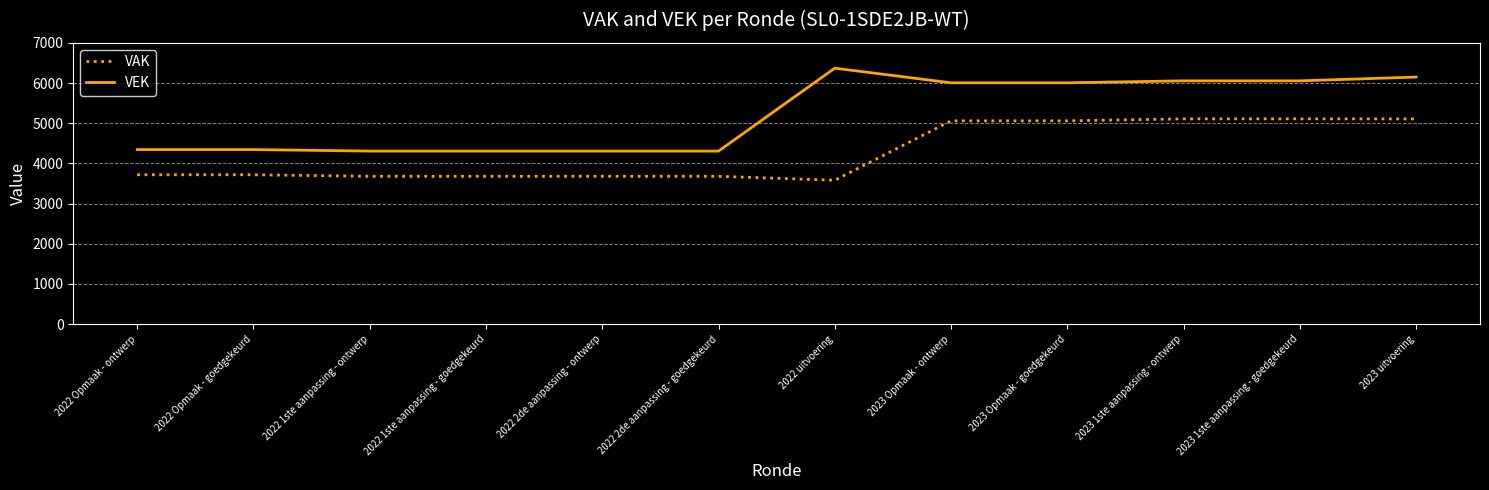

At which label does VEK reach its peak?

2022 uitvoering